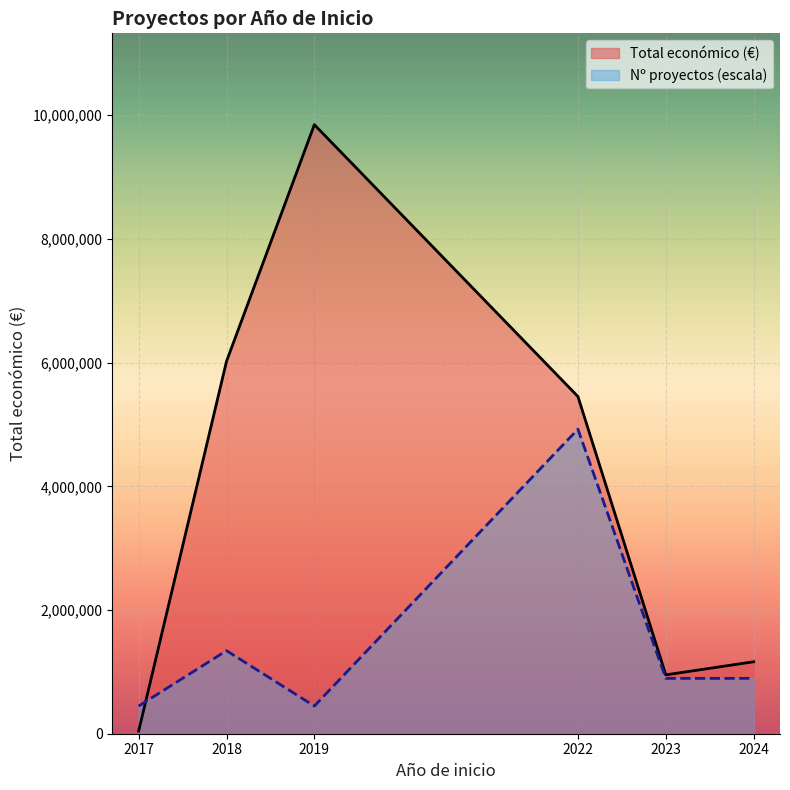

What is the maximum value shown in the chart?

9847932.0